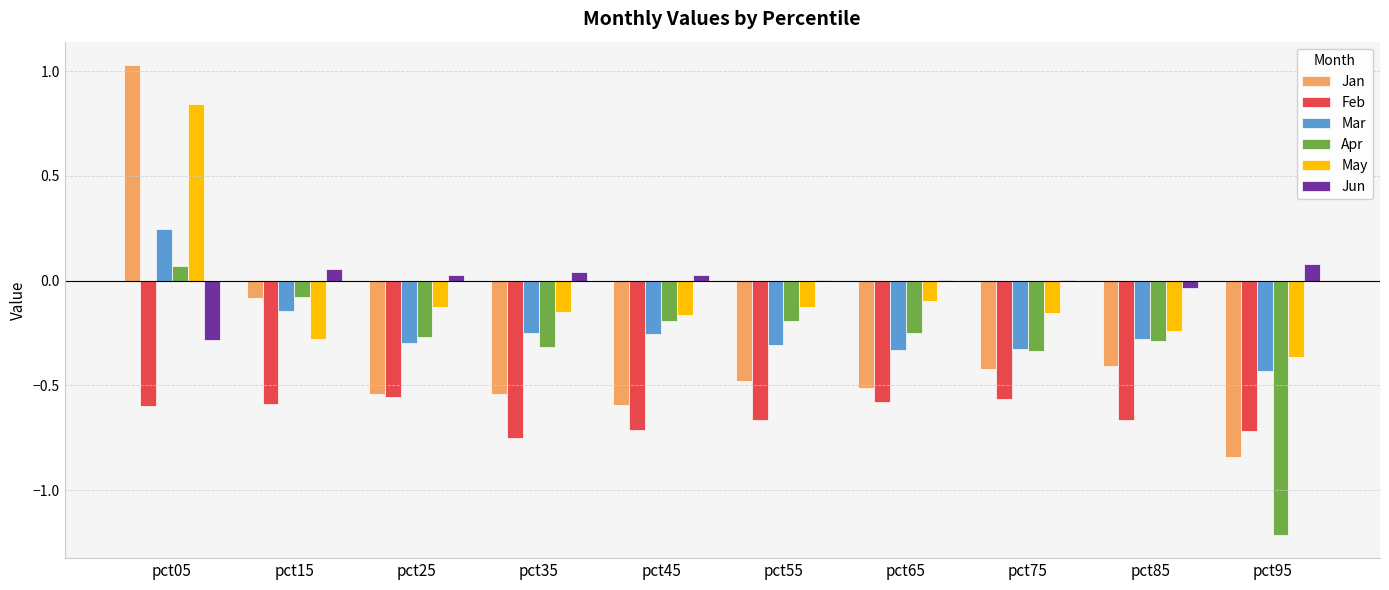

Which series changed the most between pct05 and pct35?

Jan